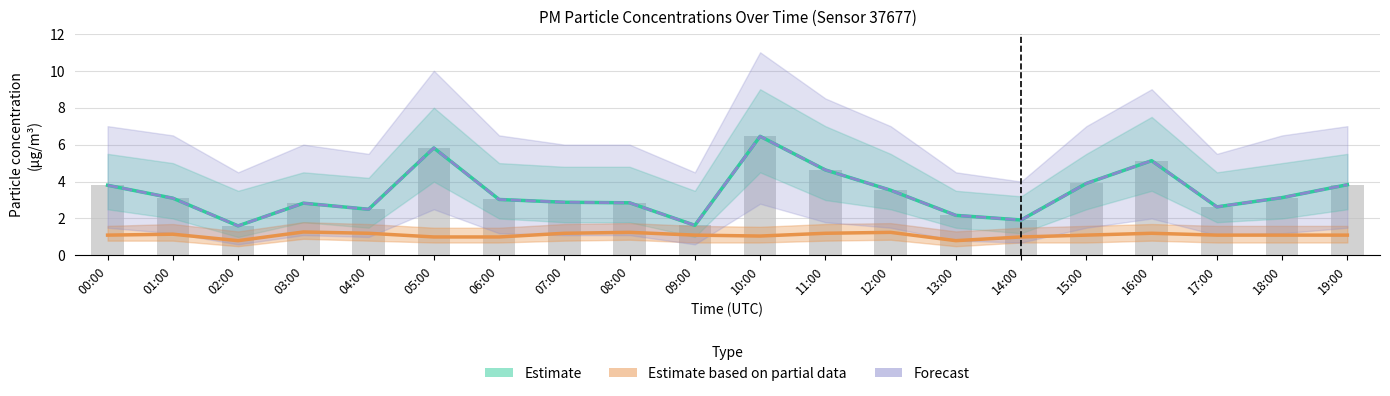

What is the sum of all Estimate values?

67.4